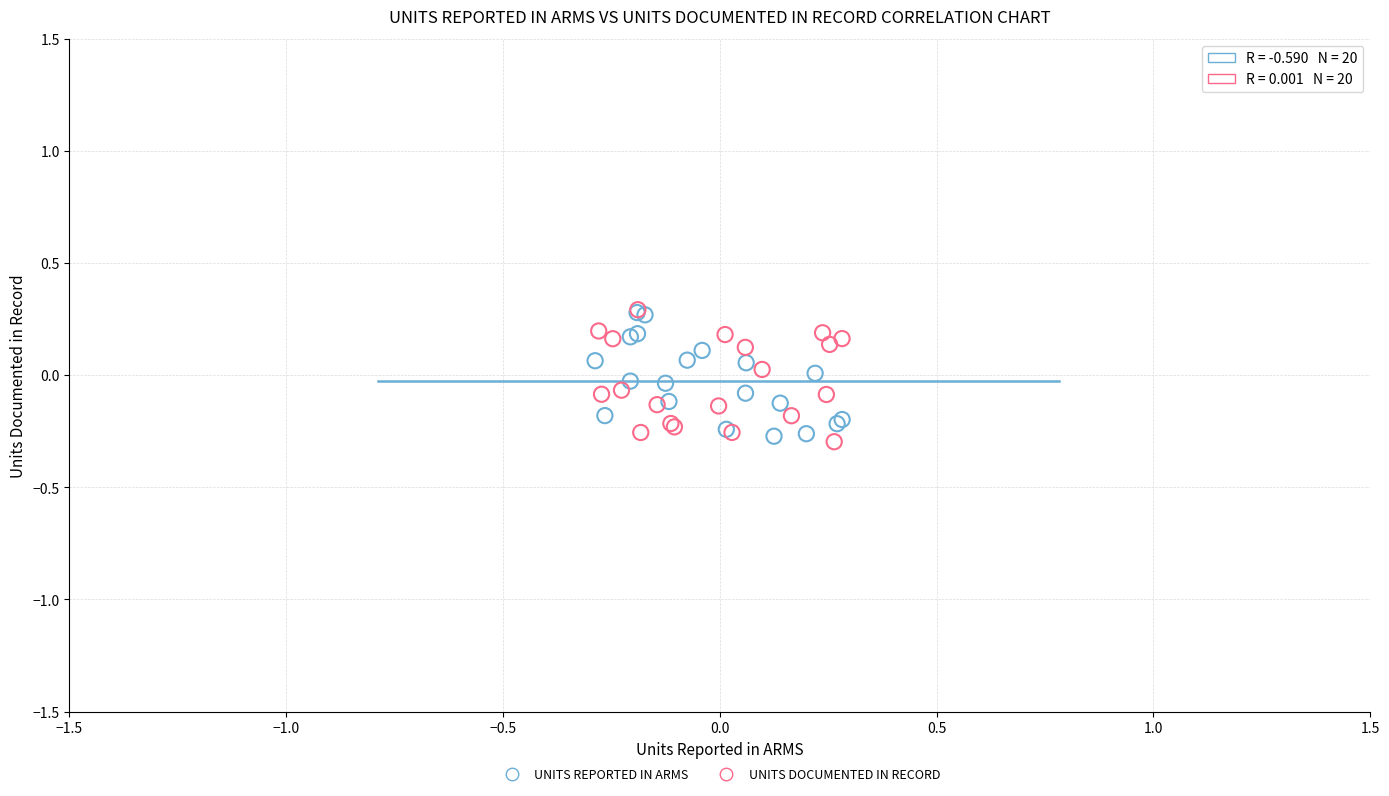

What are all the series names shown in the legend?

UNITS REPORTED IN ARMS, UNITS DOCUMENTED IN RECORD